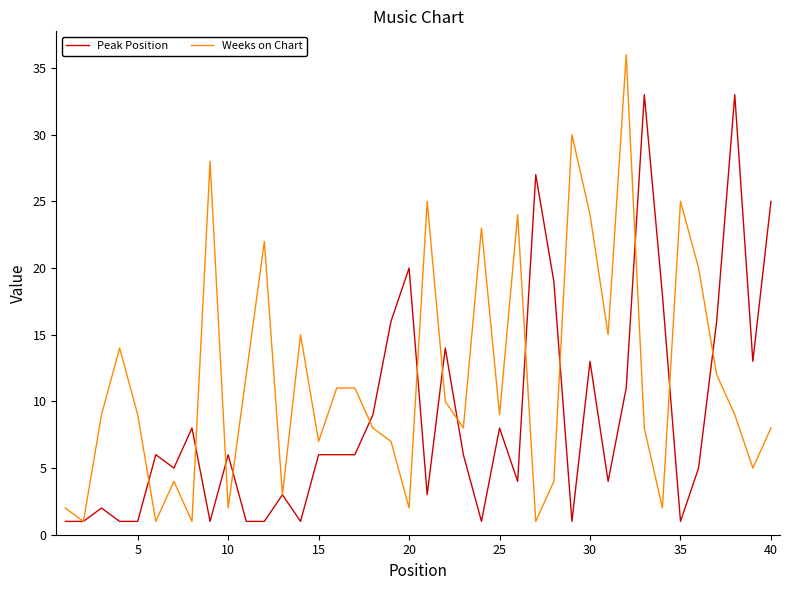

Count the number of data series in this chart.

2